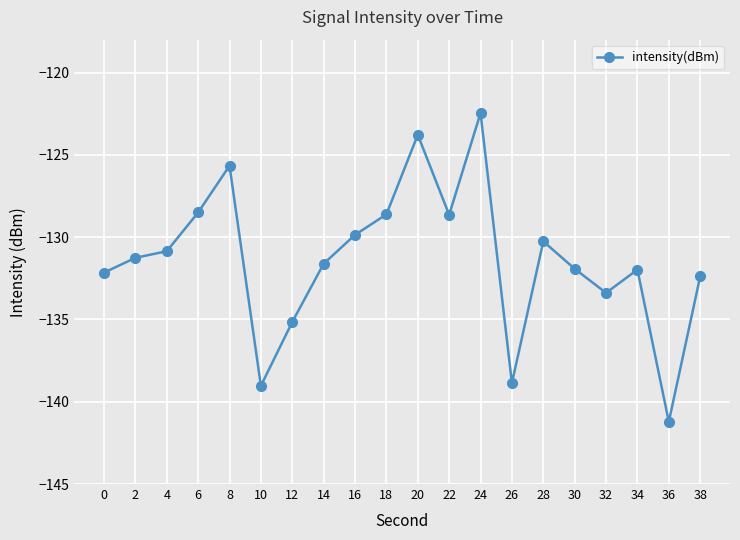

What is the greatest value displayed?

-122.5